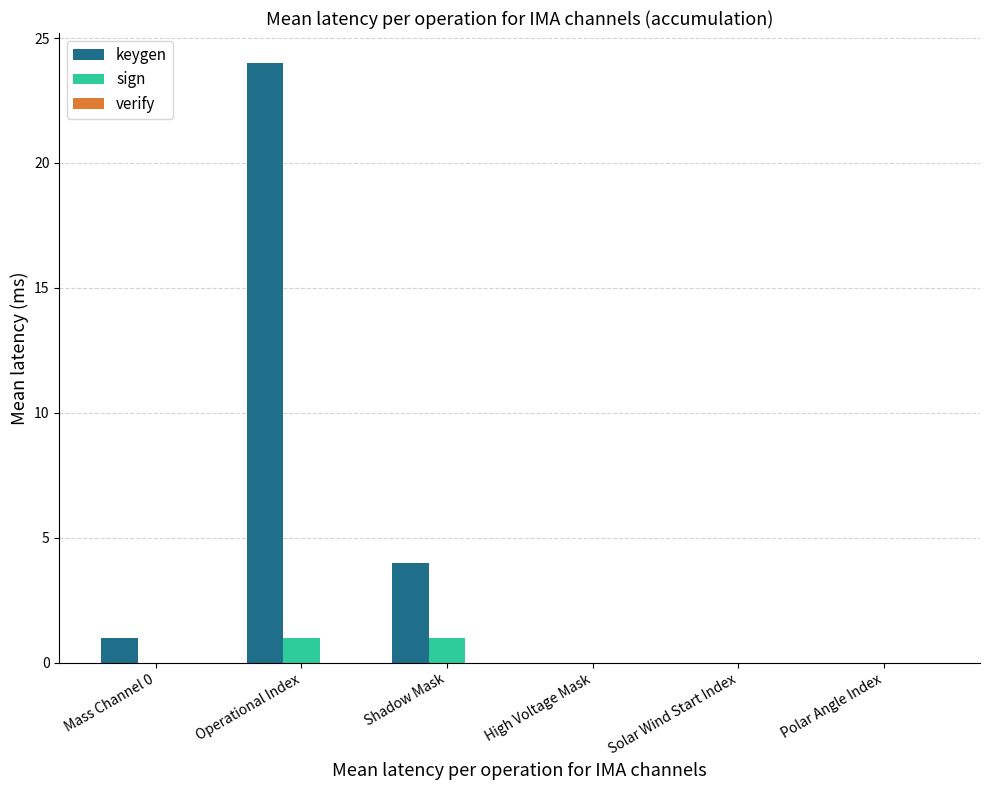

How many groups of bars are there?

6